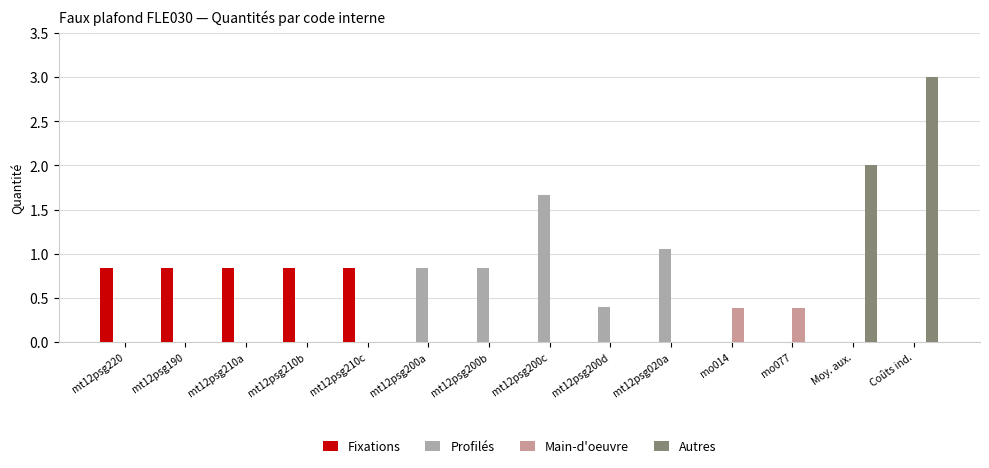

Which series changed the most between mt12psg190 and mo014?

Fixations